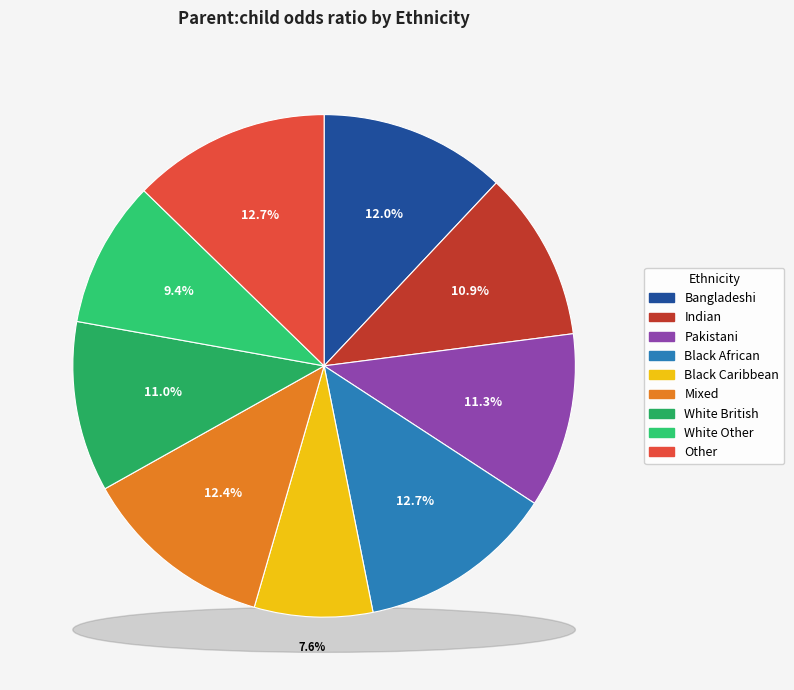

Is it true that Other is 22% of the pie?

False